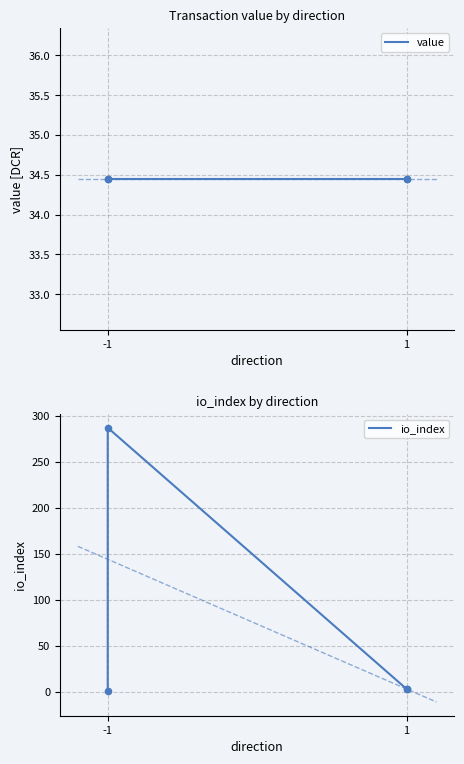

Which series reaches the maximum Y coordinate?

io_index